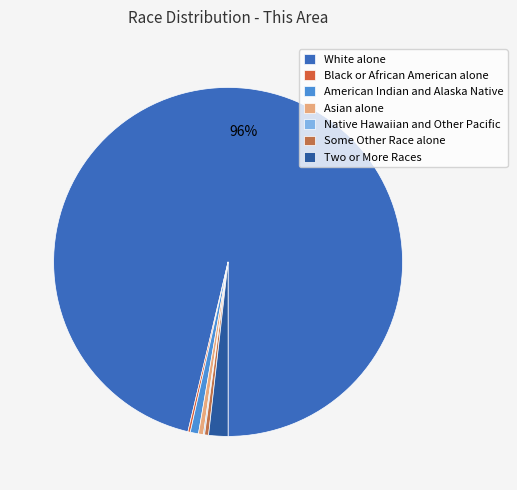

To the nearest percent, what is the average slice percentage?

14%